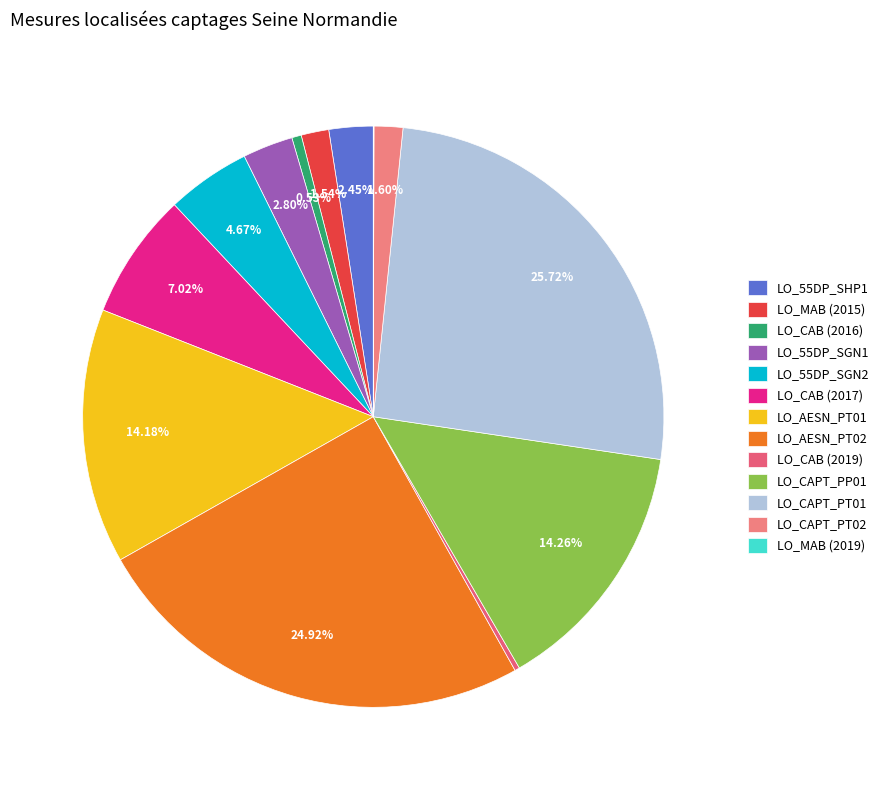

To the nearest percent, what percentage of the pie is LO_CAPT_PT02?

2%